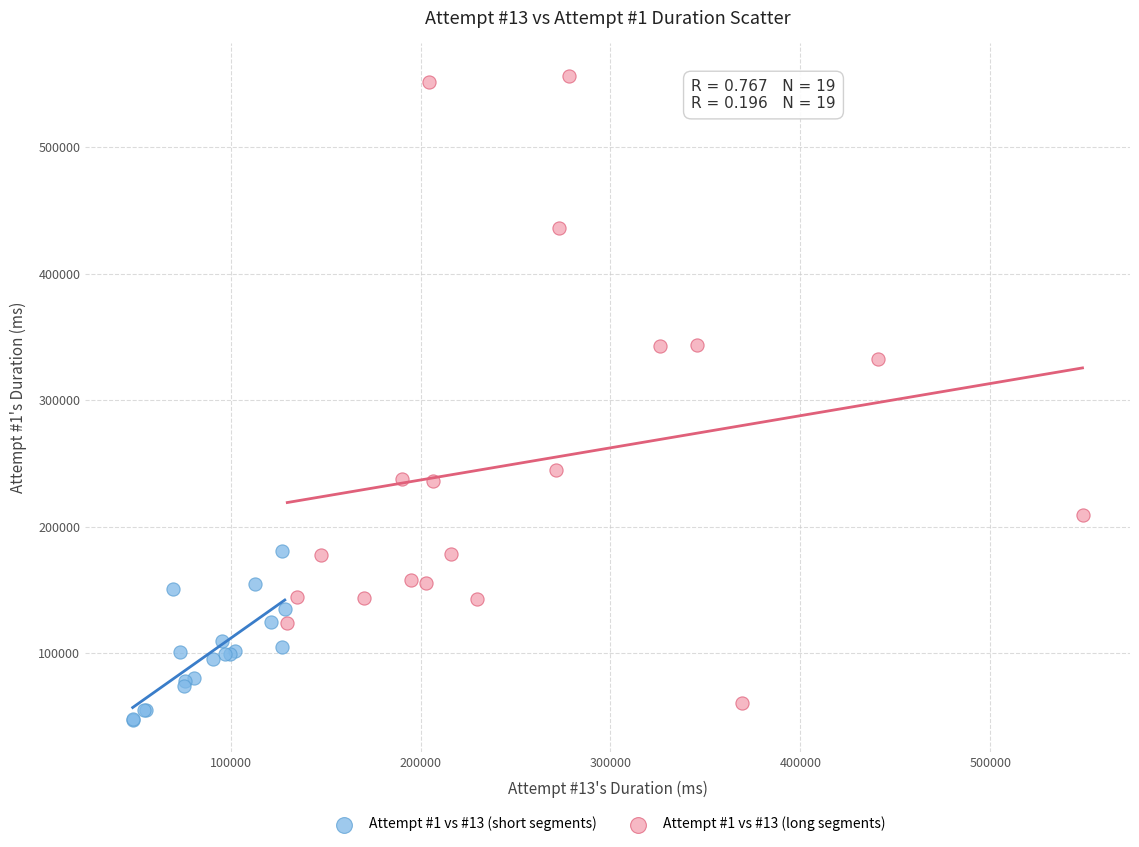

Which series contains the highest Y value?

Attempt #1 vs #13 (long segments)